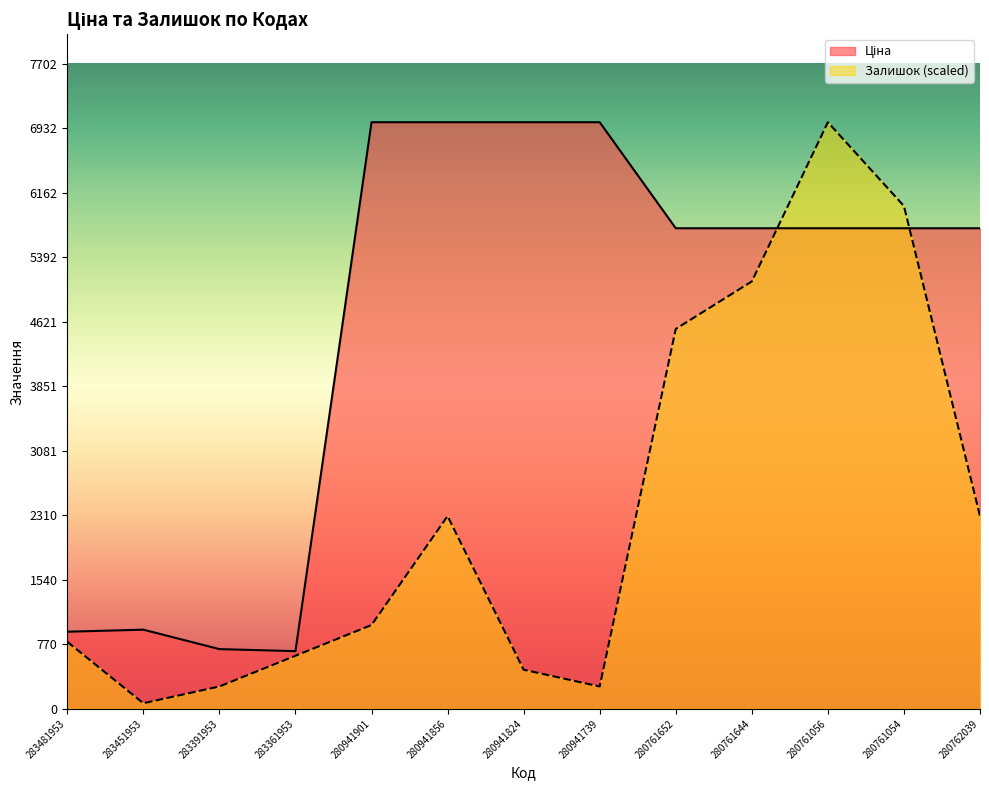

At which category does Залишок reach its first local peak?

280941856